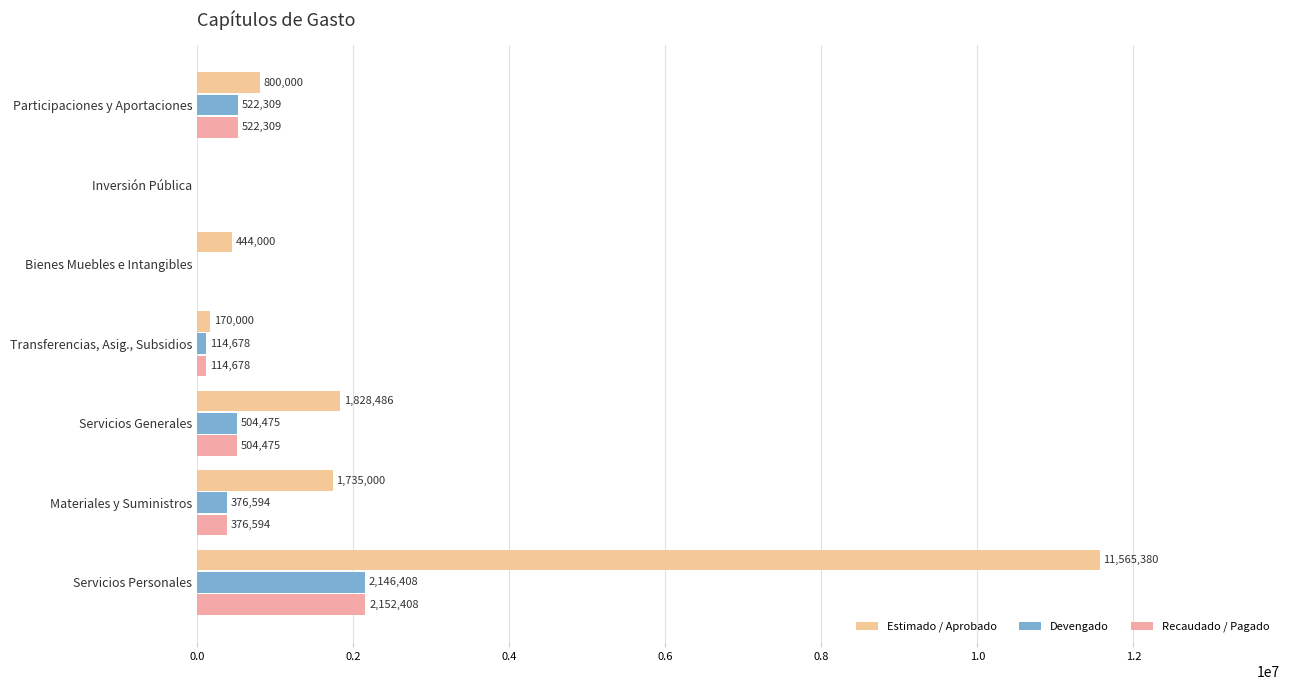

How many categories are shown in the chart?

7